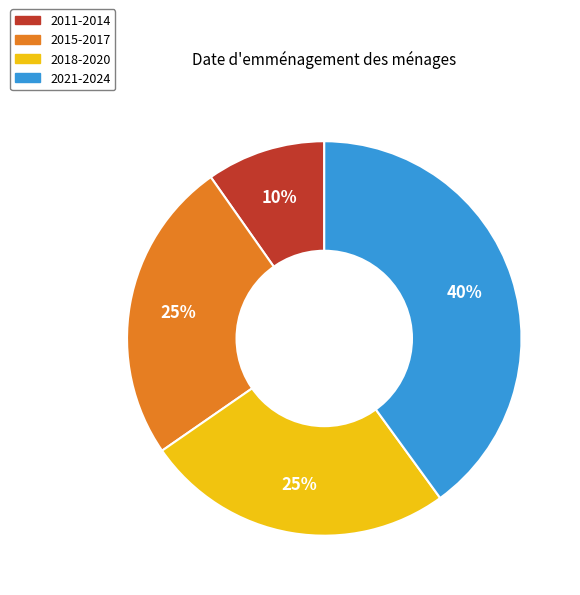

Do 2011-2014 and 2018-2020 together represent more than half of the pie?

No